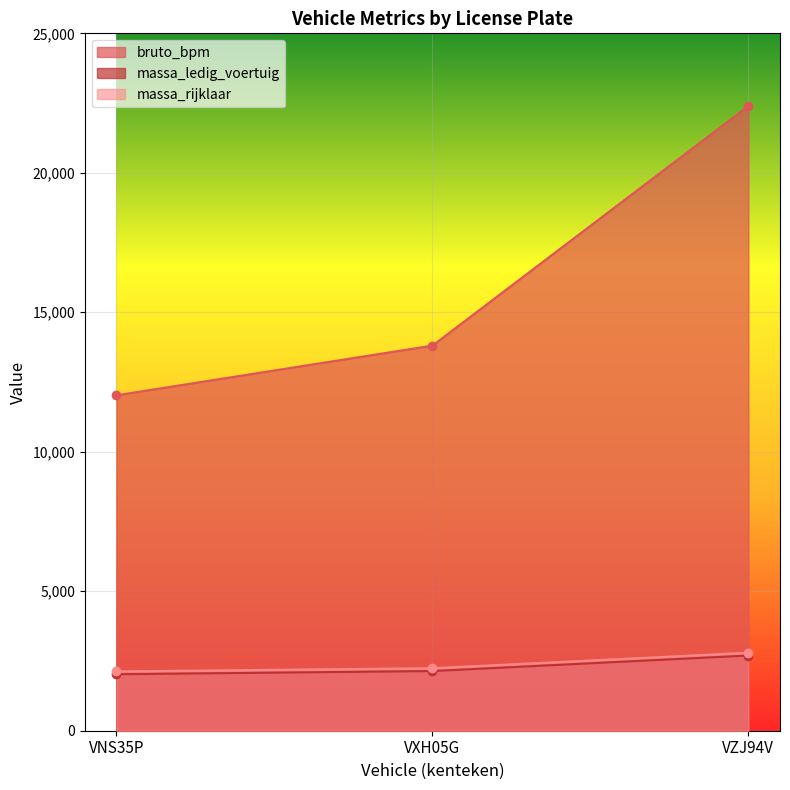

What position from the right is VNS35P?

3